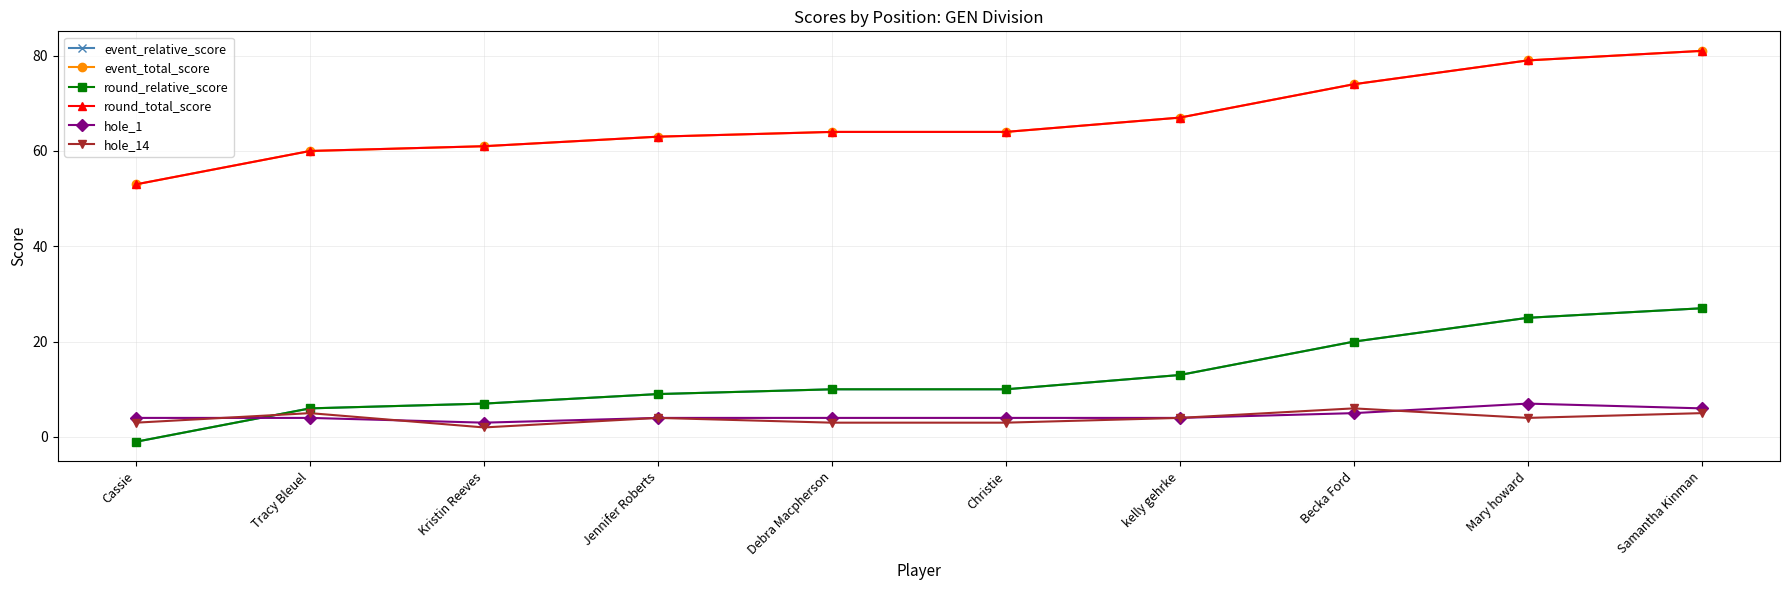

At which category does hole_1 reach its first local peak?

Mary howard